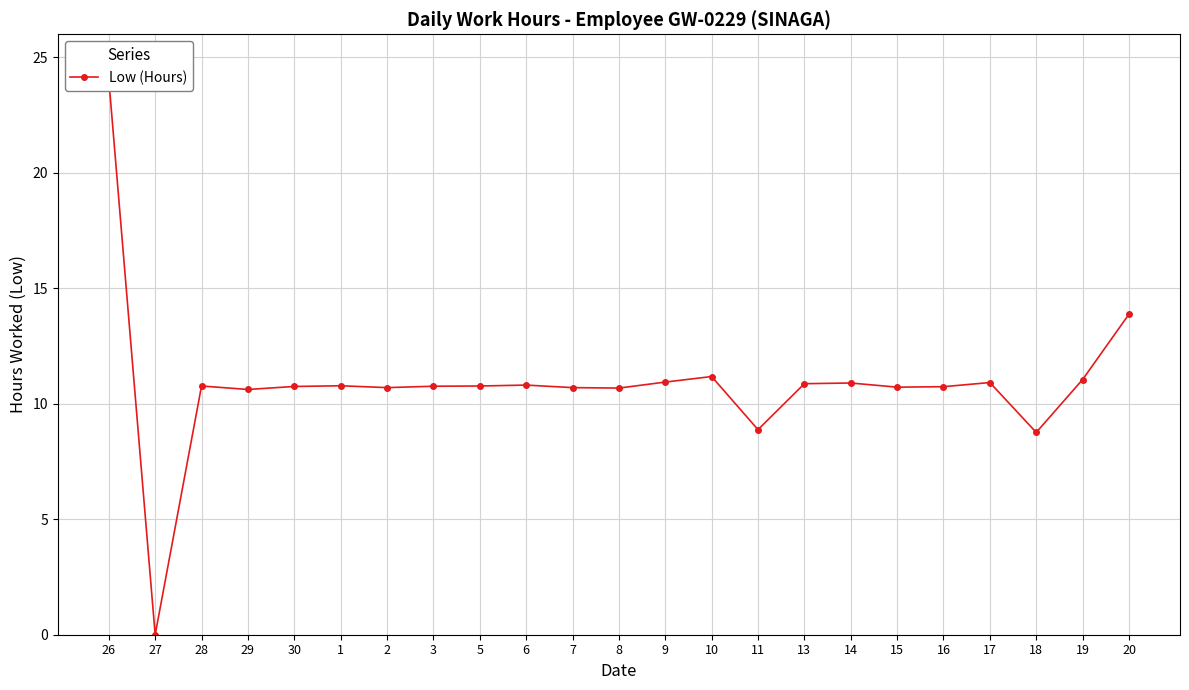

What is the value of the 20th point from the left?

10.9